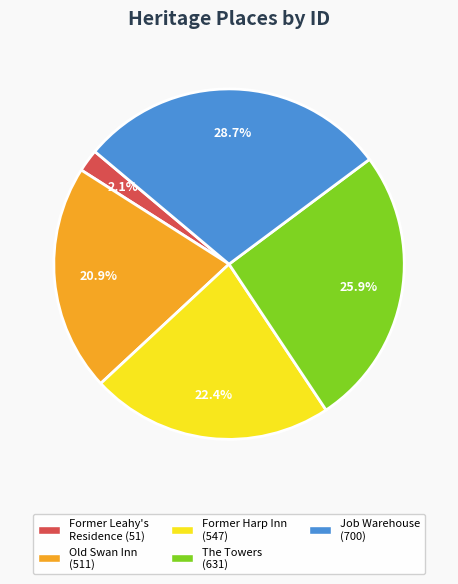

Does any single category account for the majority?

No